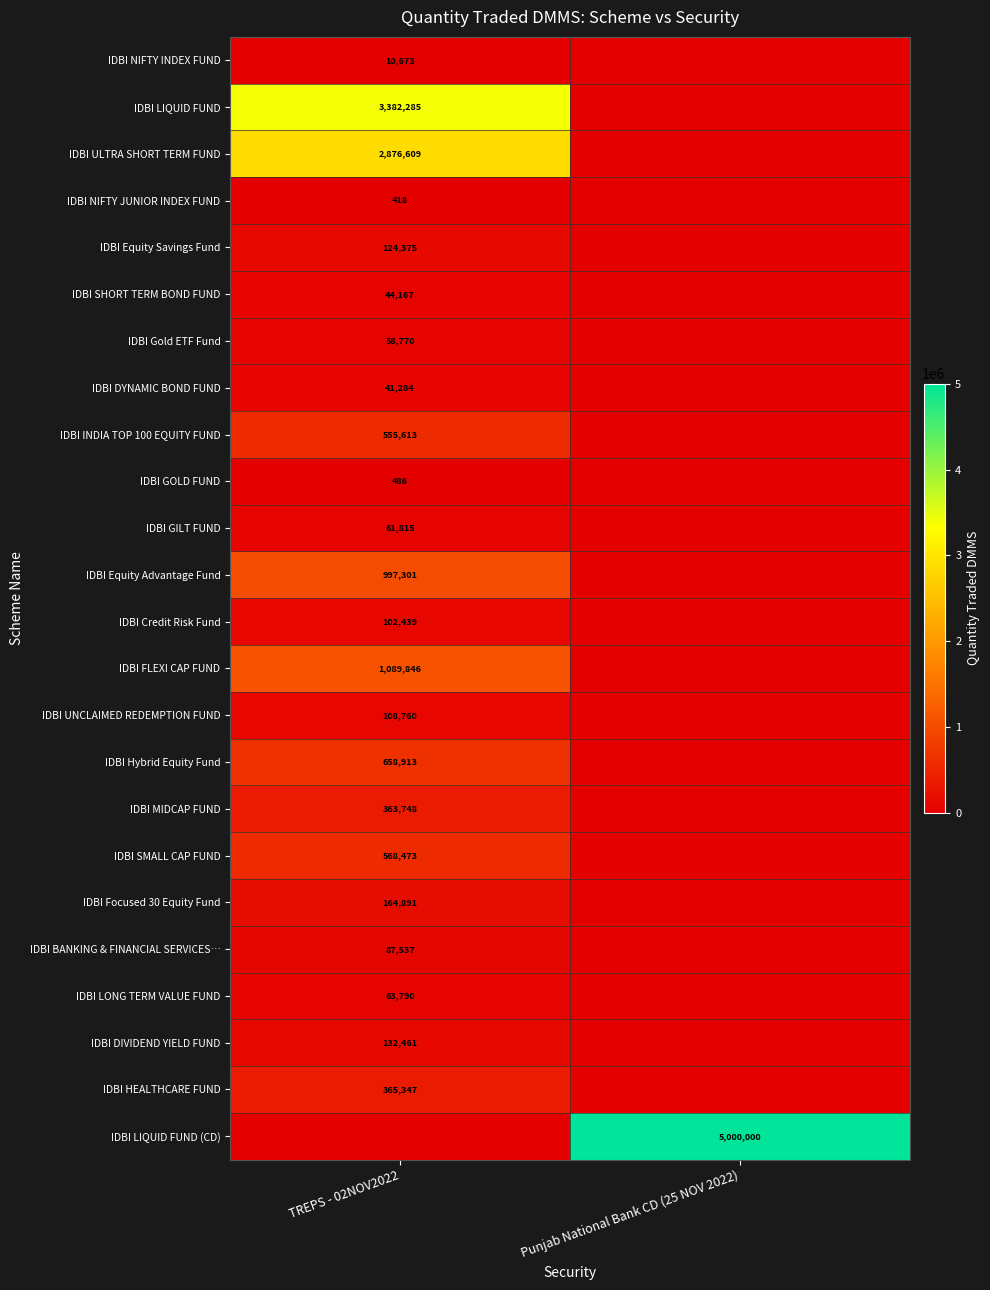

The value of IDBI LIQUID FUND at TREPS - 02NOV2022 is 1119495. True or false?

False